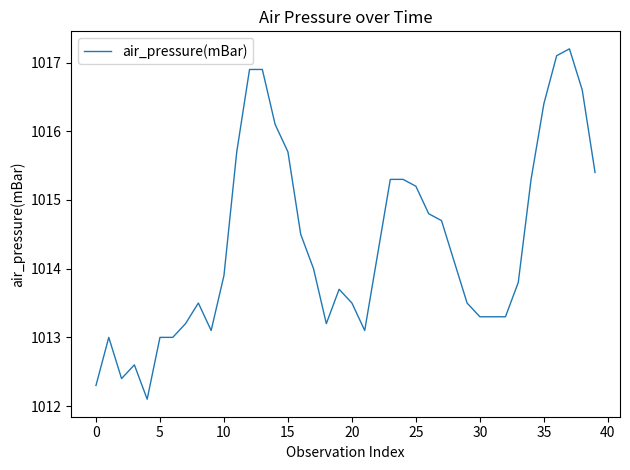

What is the maximum value shown in the chart?

1017.2